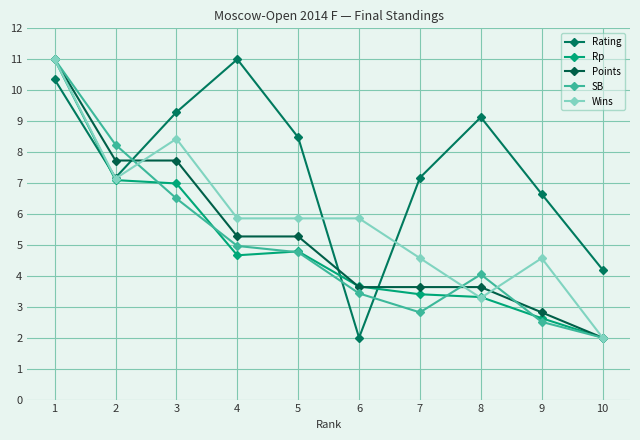

What is the difference between the maximum and minimum values in the Rating series?

9.0